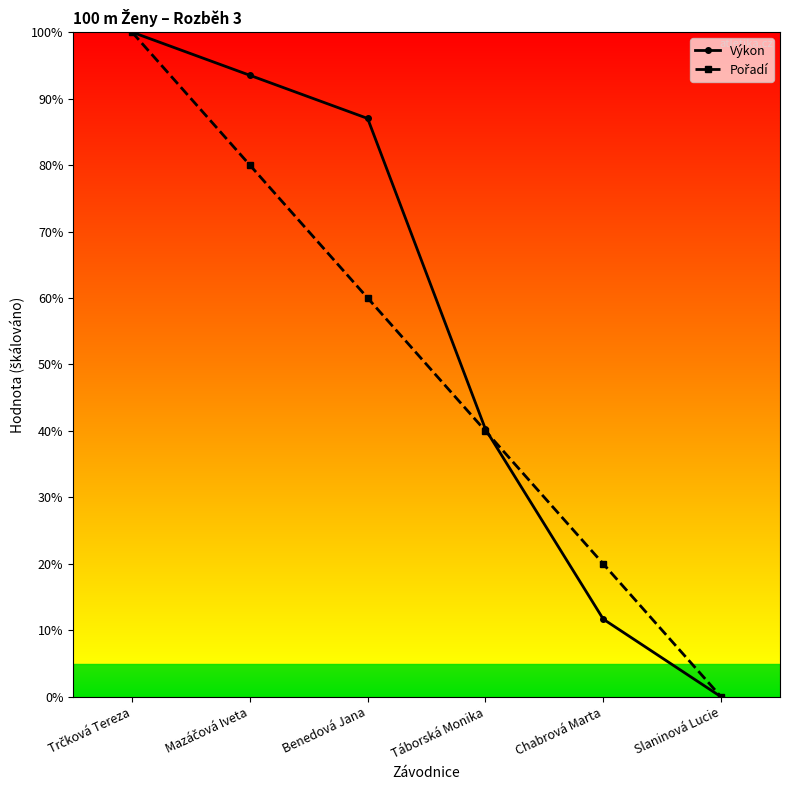

What is the value of the Výkon point at the 5th from the left?

11.7